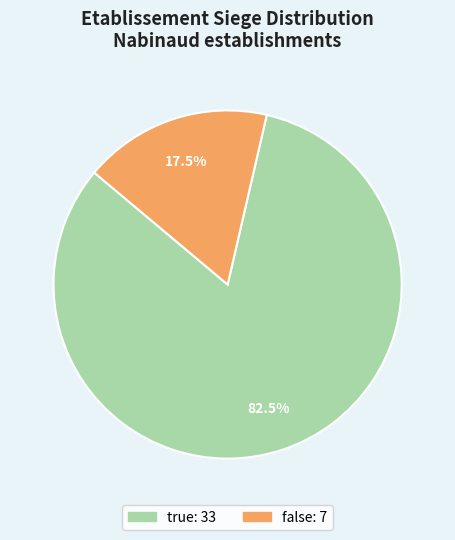

Is there any slice that represents more than half of the pie?

Yes